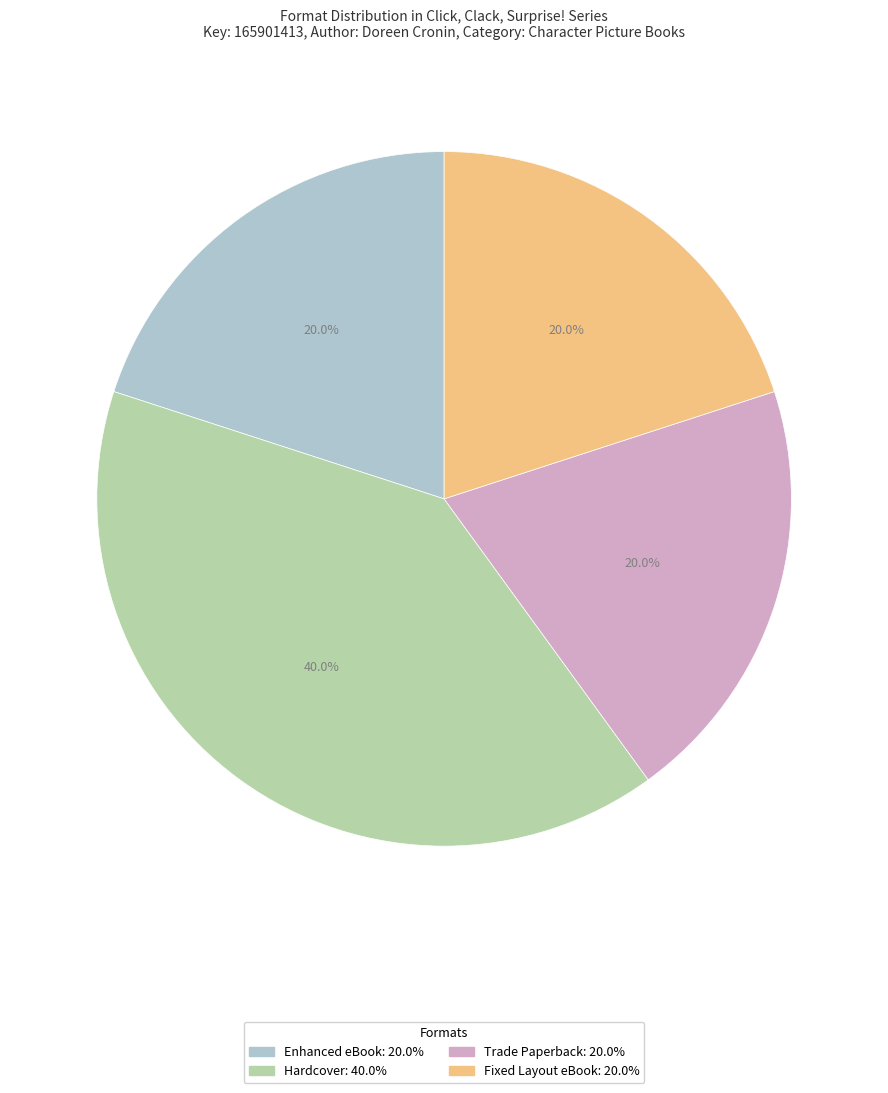

What percentage is the Hardcover slice, to the nearest percent?

40%